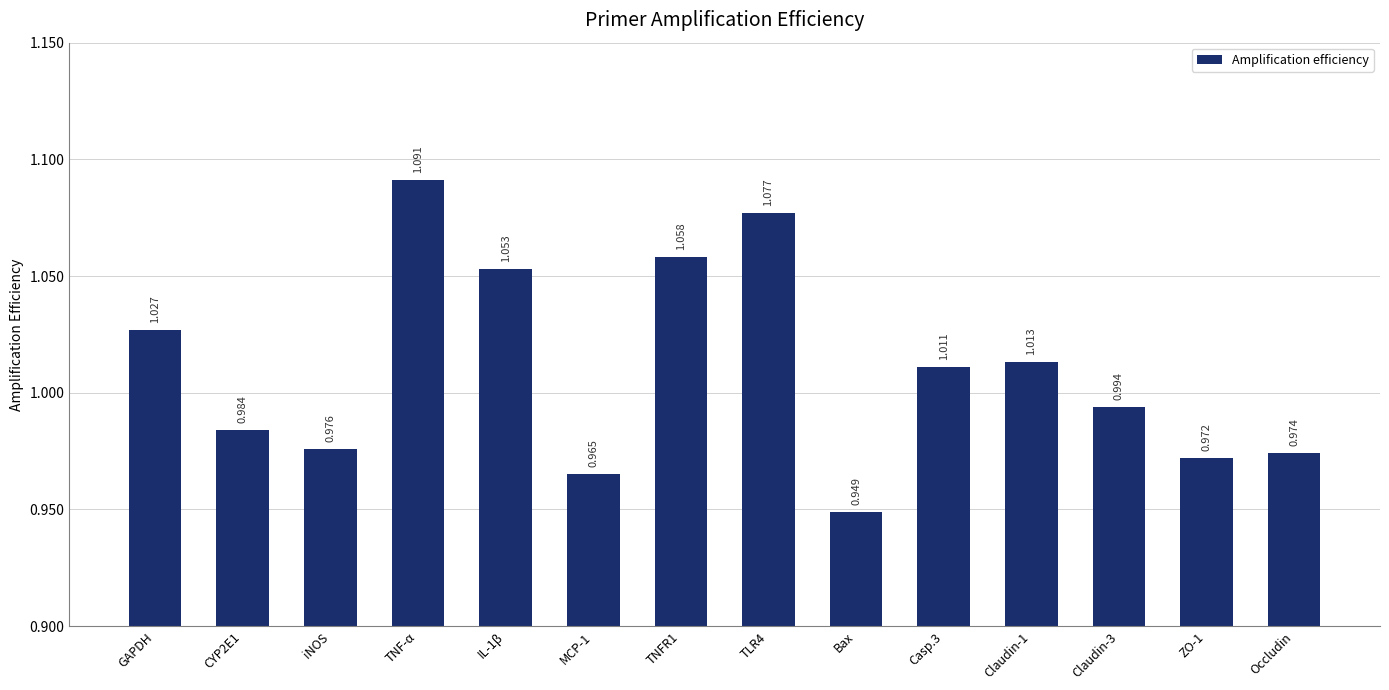

Which category has the lowest value across all series?

Bax